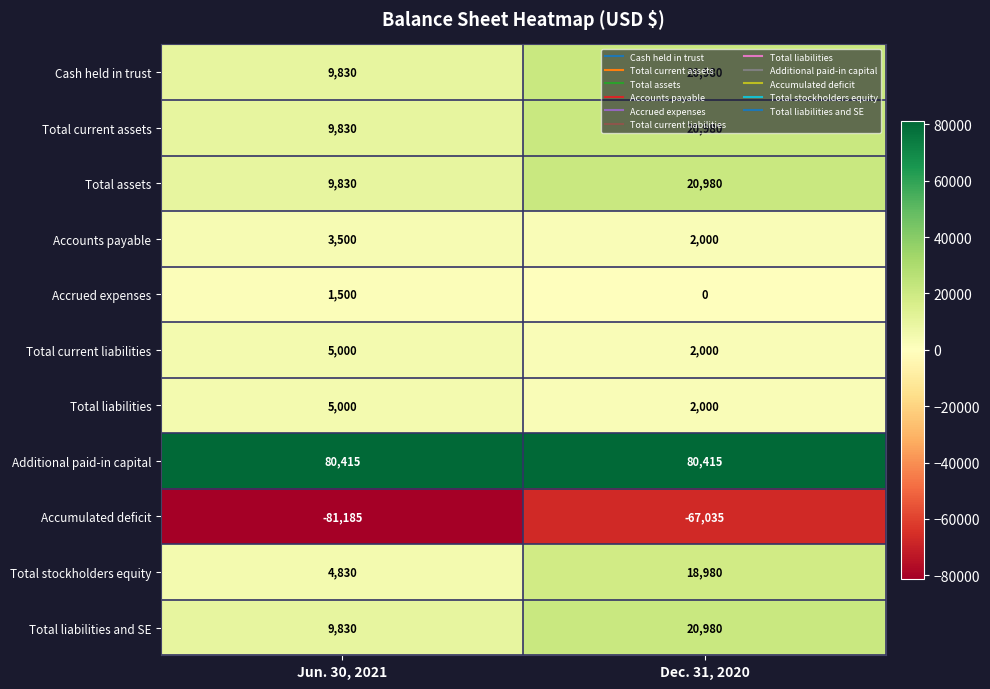

List the labels in order of Total current assets value, largest first.

Dec. 31, 2020, Jun. 30, 2021